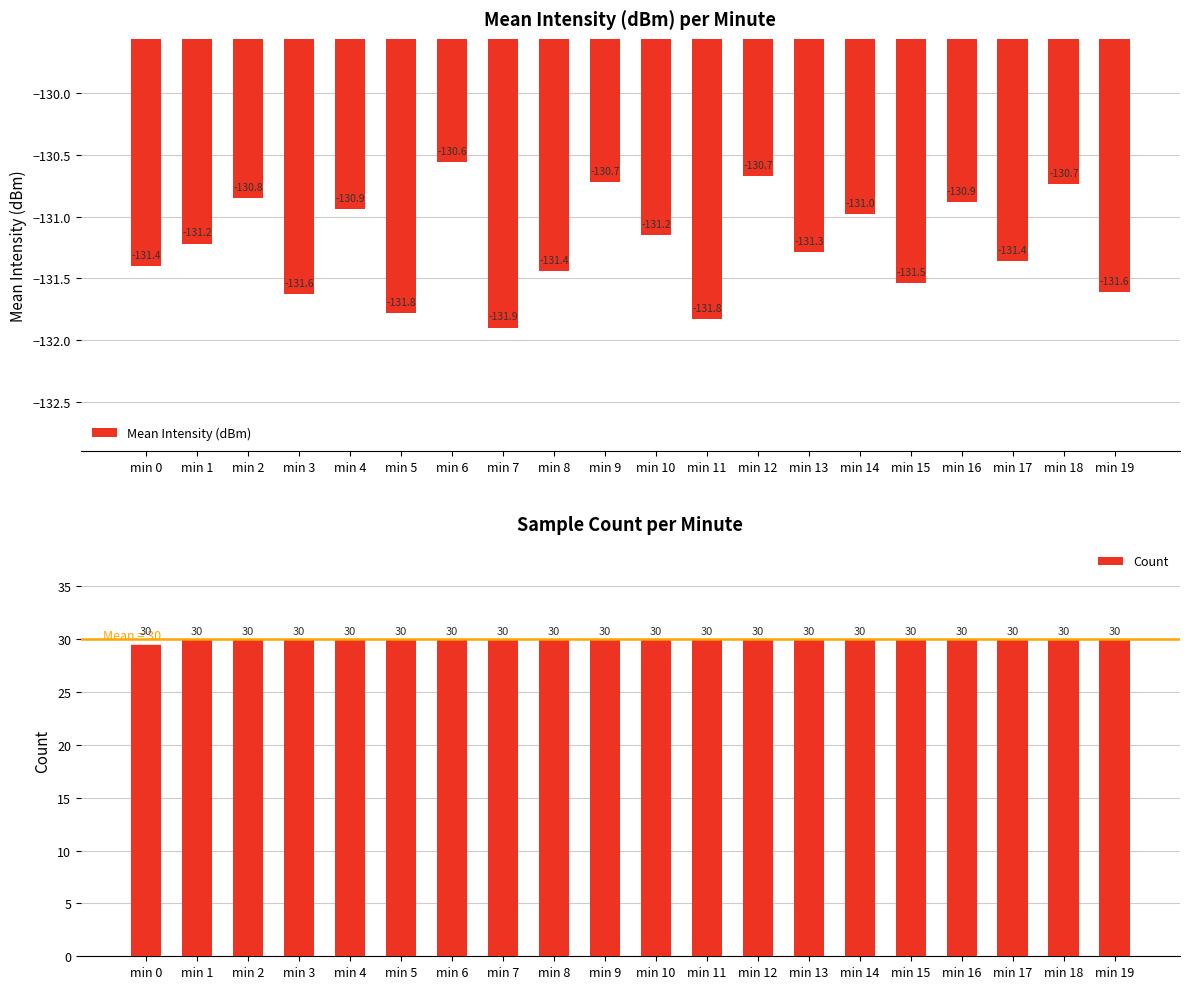

Which series has the largest range (max minus min)?

Mean Intensity (dBm)